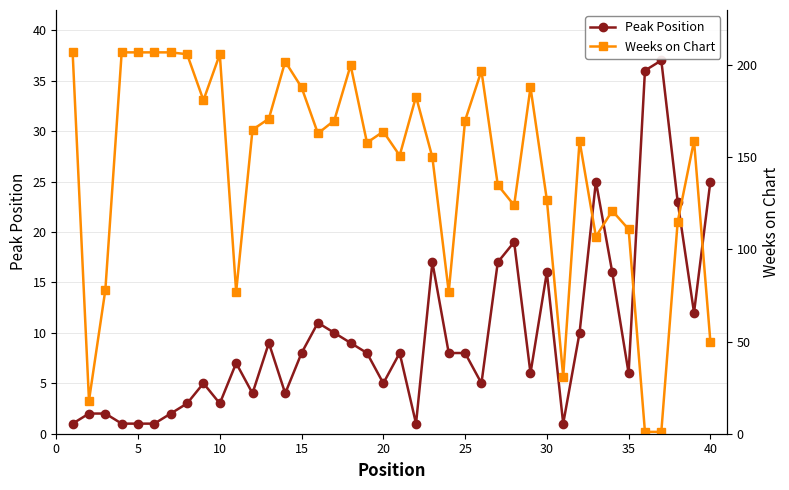

True or false: Peak Position has more than 1 points higher than both neighbors.

True